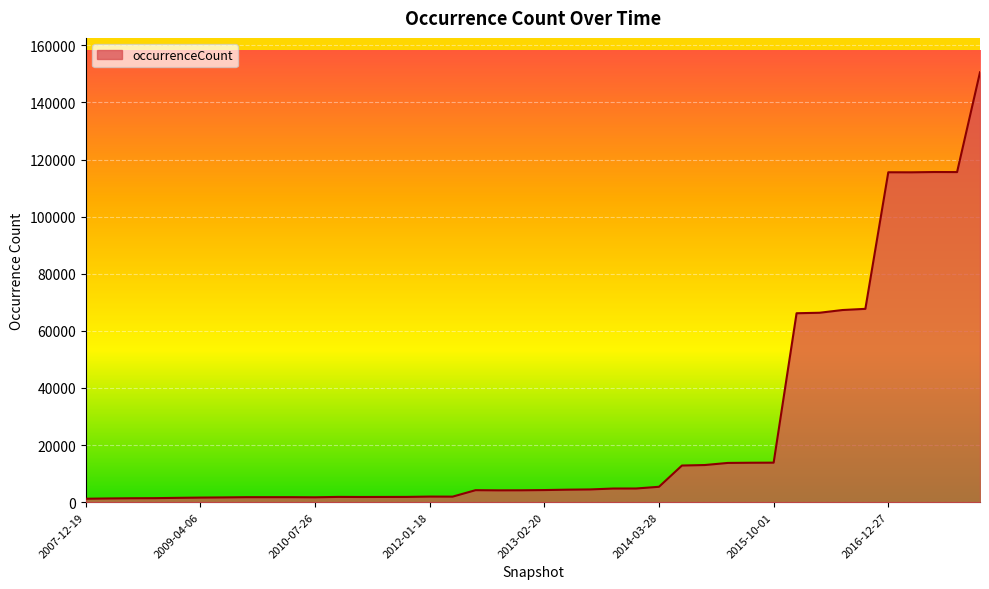

What is the difference between the maximum and minimum values?

149351